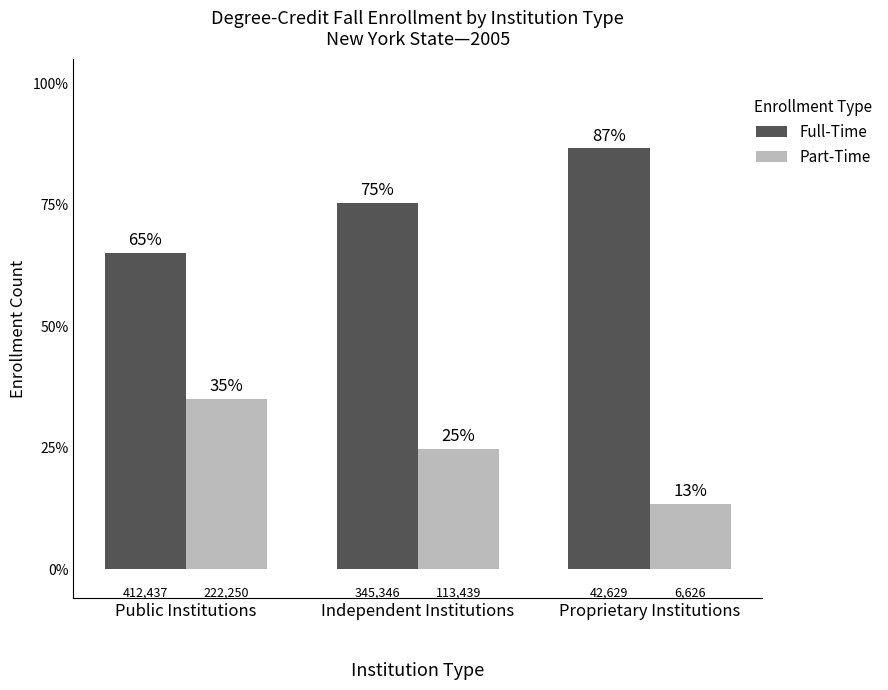

How many bars are there in total?

6